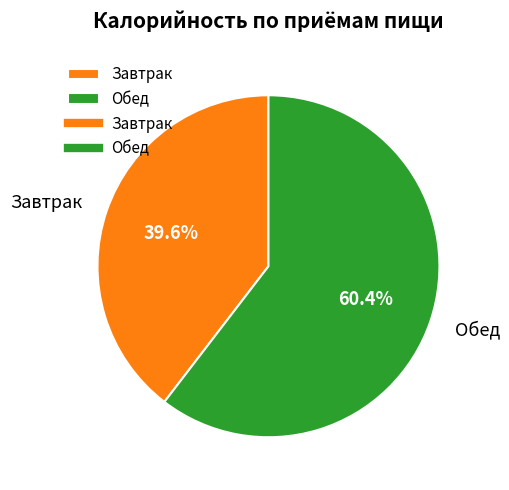

To the nearest percent, what is the combined percentage of Обед and Завтрак?

100%